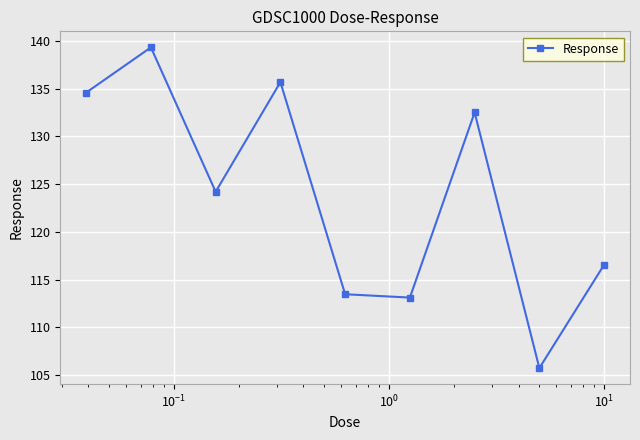

What is the difference between the second highest and minimum values?

29.9